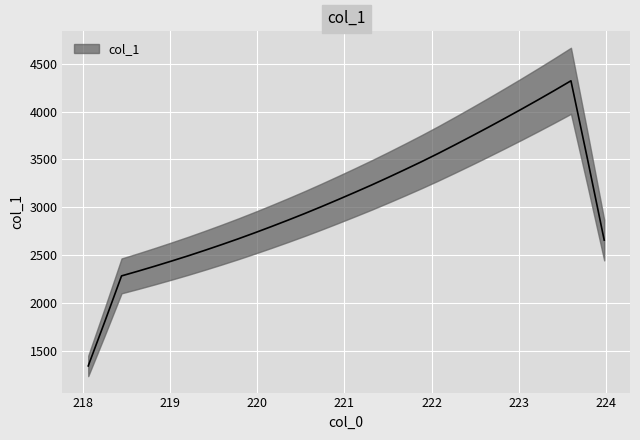

What is the label of the 25th point from the right?

219.3979